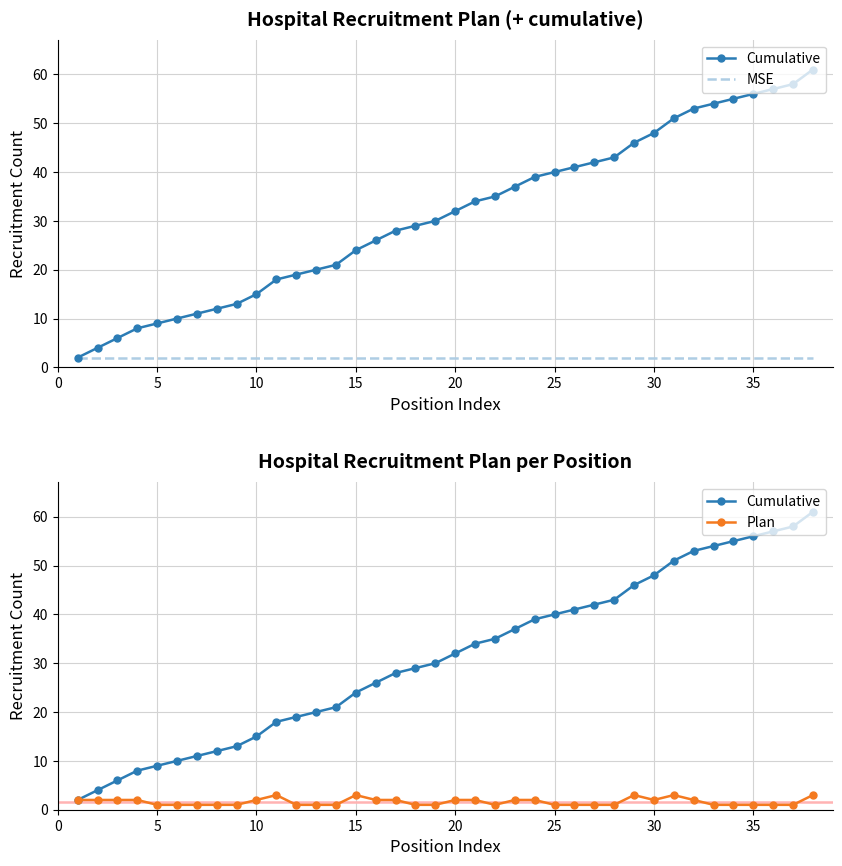

What is the difference between the second highest and minimum values in the Plan series?

2